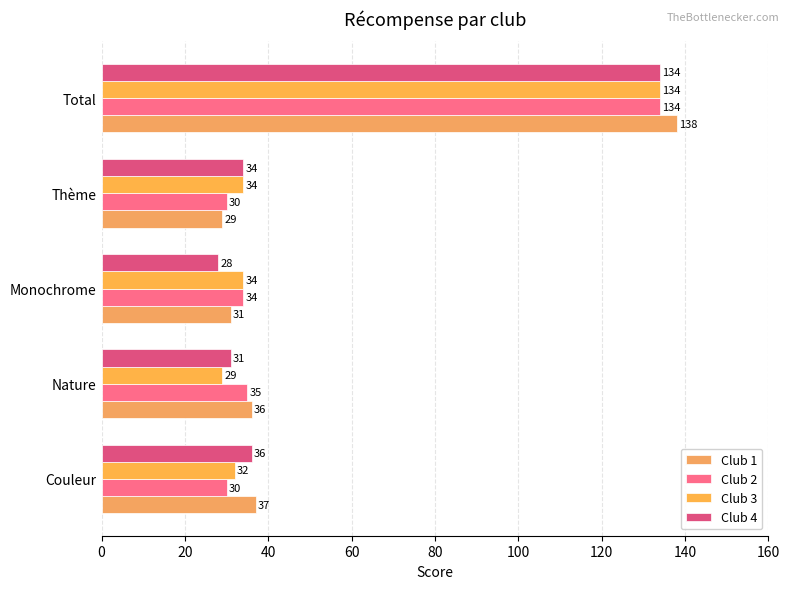

Which series has the largest range (max minus min)?

Club 1